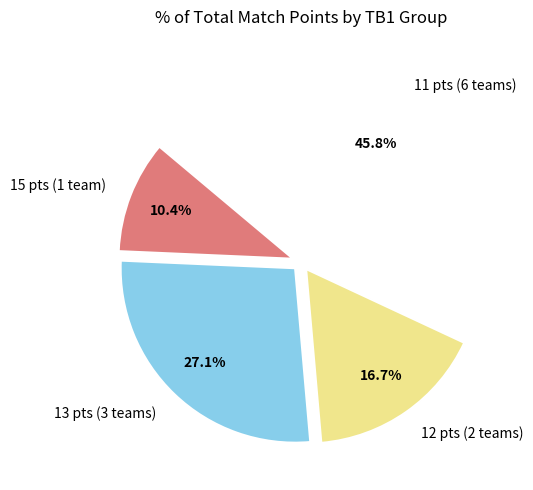

Is there any slice that represents more than half of the pie?

No